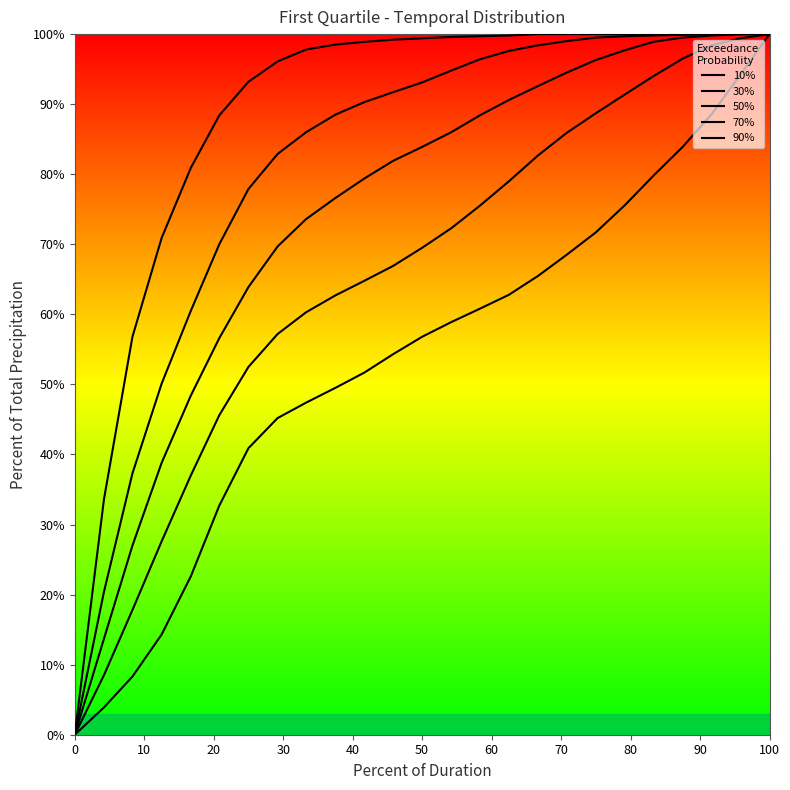

Which series has the widest spread of values?

10%